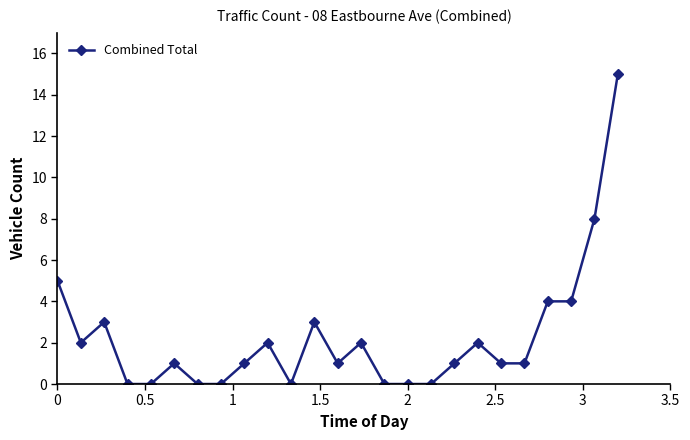

How many lines are shown in the chart?

1